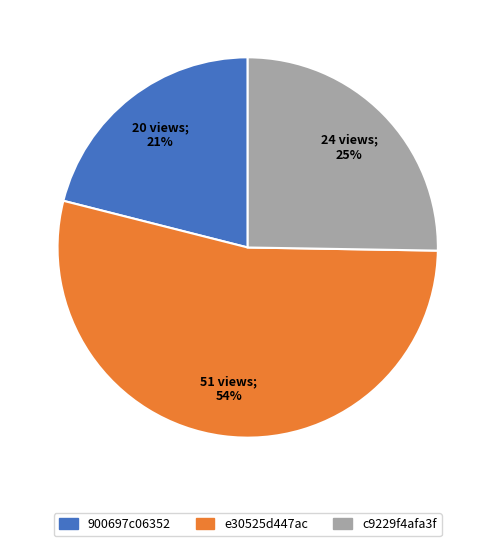

How many slices are in this pie chart?

3